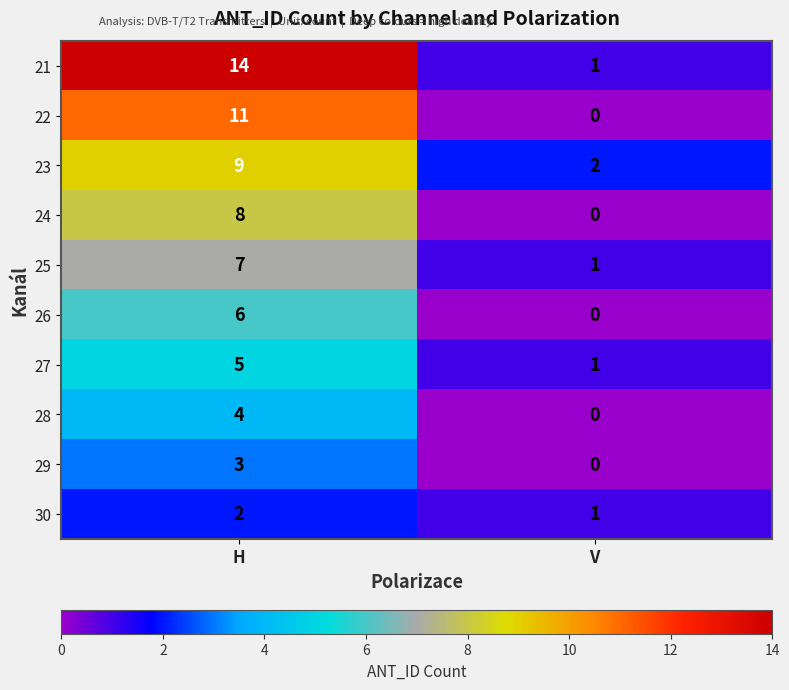

At which category is the sum across all series the highest?

H